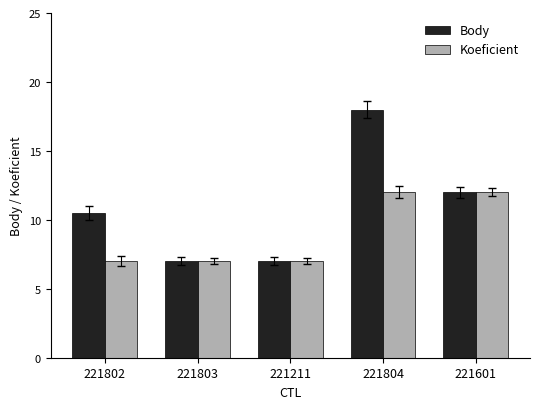

How many Body values are between 7 and 12?

4